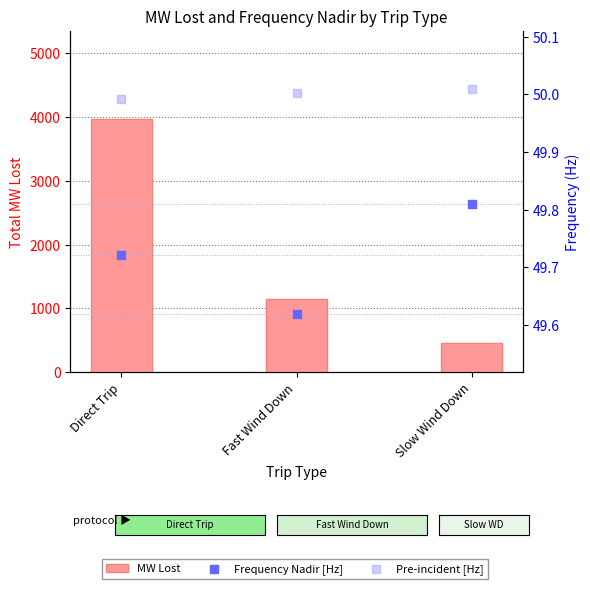

What are all the series names shown in the legend?

MW Lost, Frequency Nadir [Hz], Pre-incident [Hz]